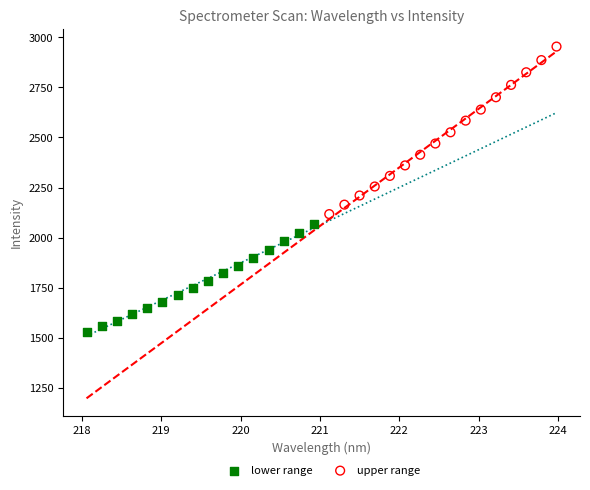

Which series contains the lowest Y value?

lower range